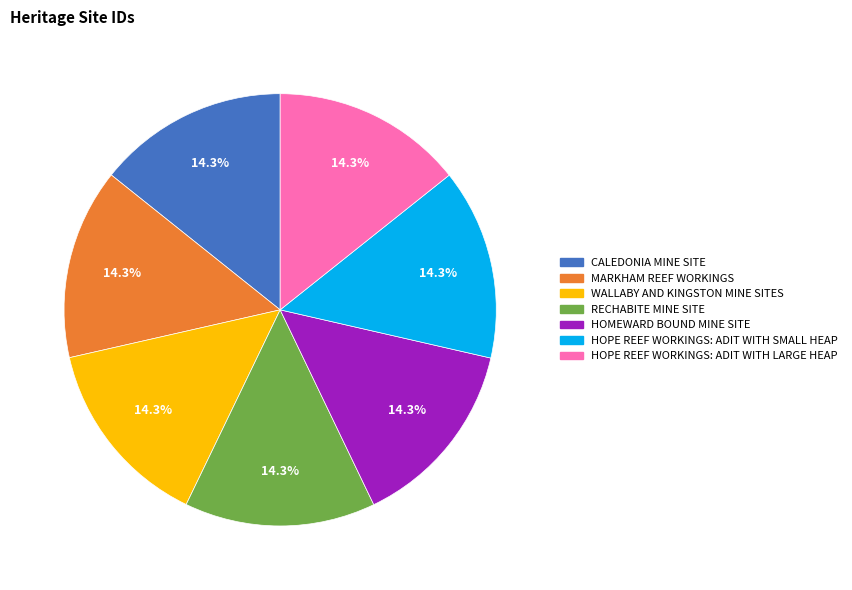

Does any single category account for the majority?

No